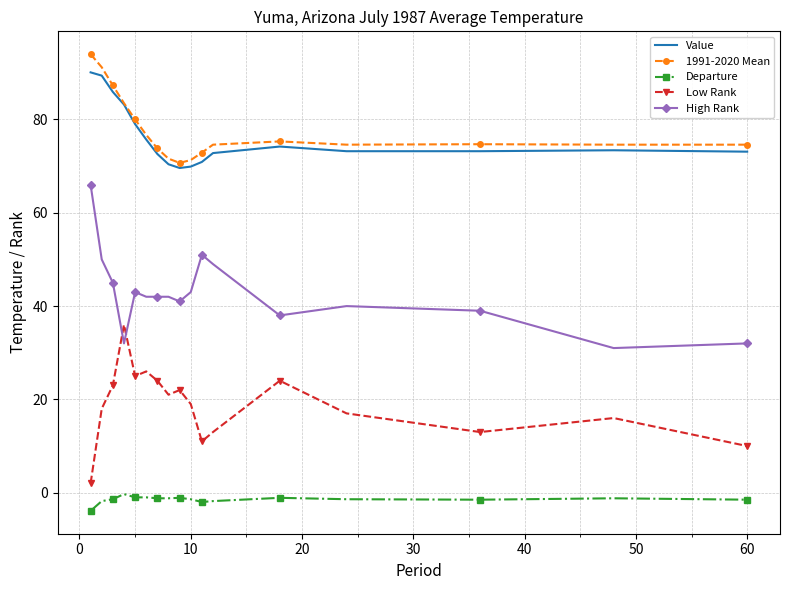

What is the greatest value displayed?

94.0